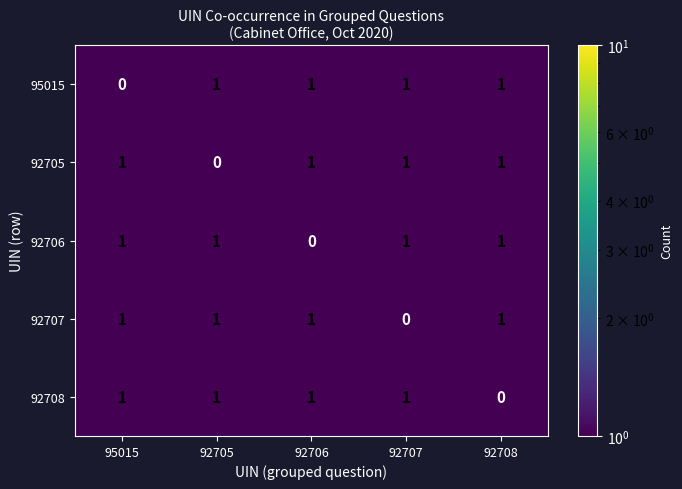

What is the spread (max minus min) of values at 92705?

1